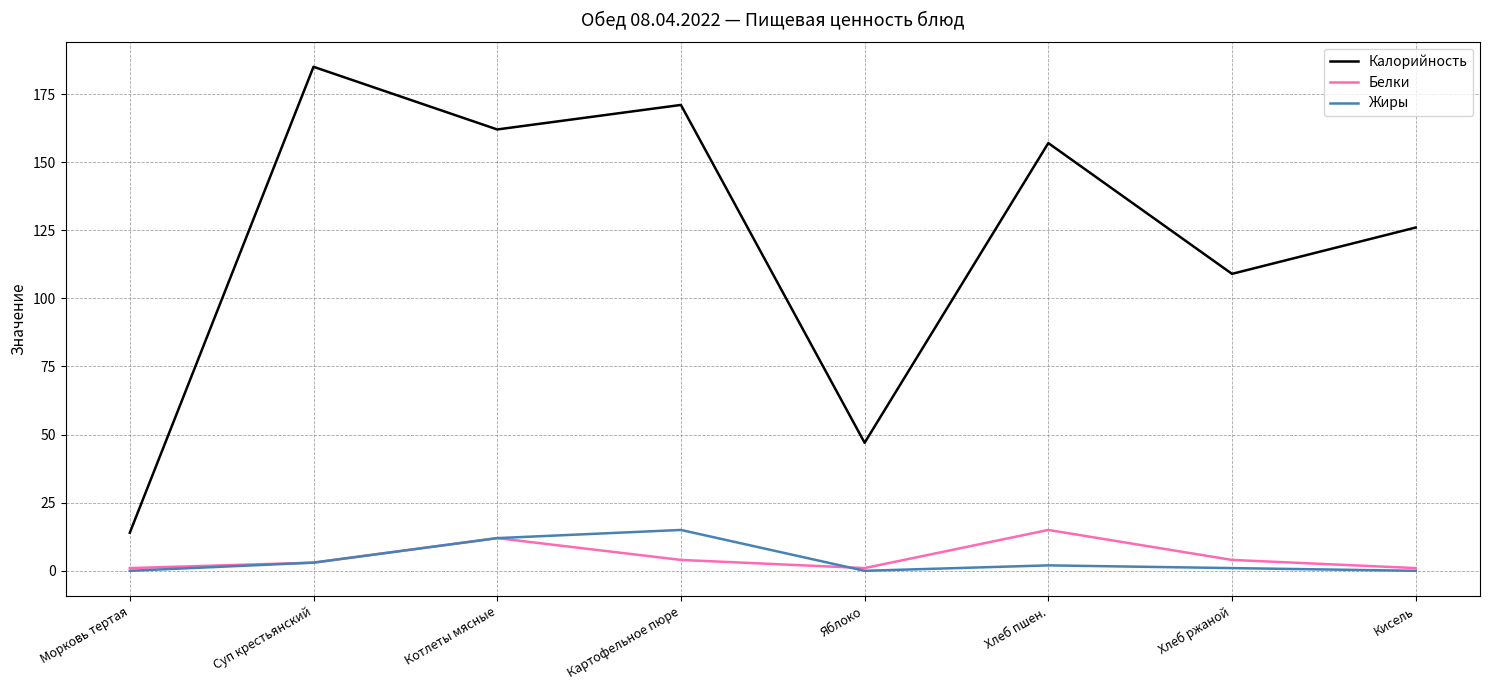

Which series has the largest range (max minus min)?

Калорийность